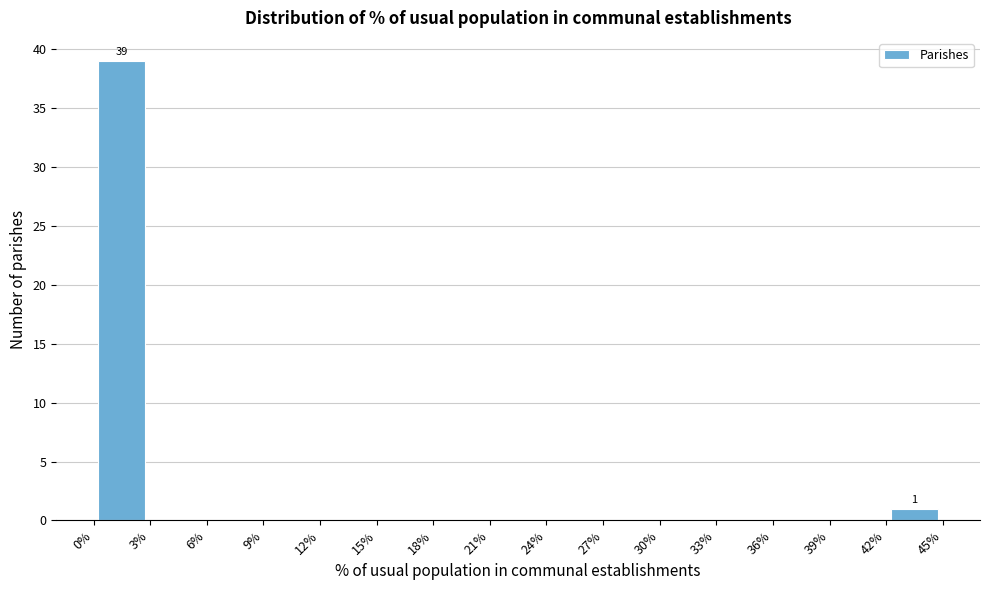

Which range on the x-axis has the tallest bar?

0% to 3%